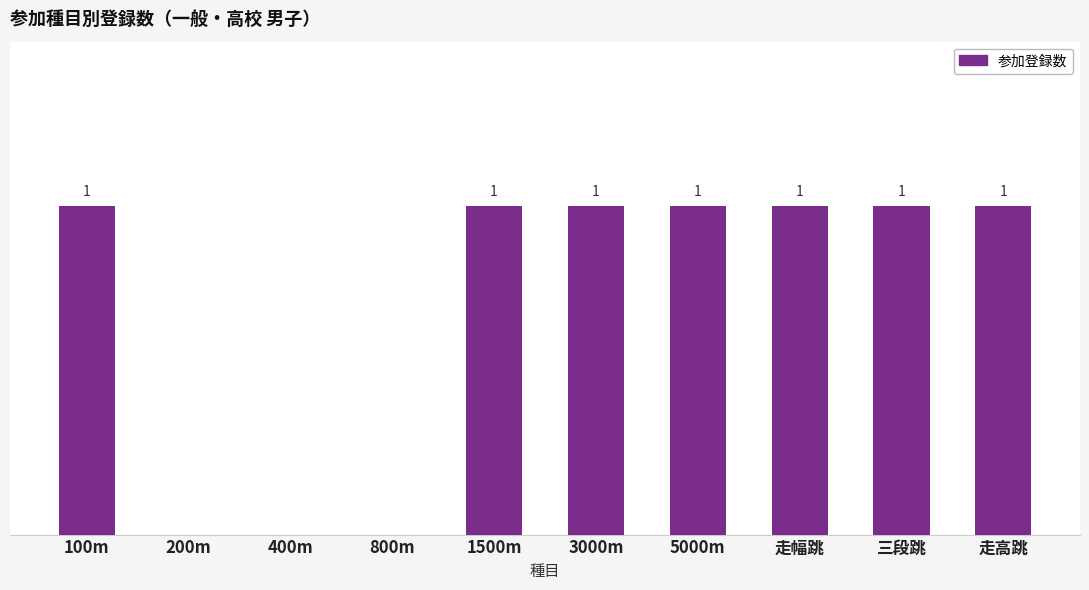

Which has a higher value, 100m or 200m?

100m